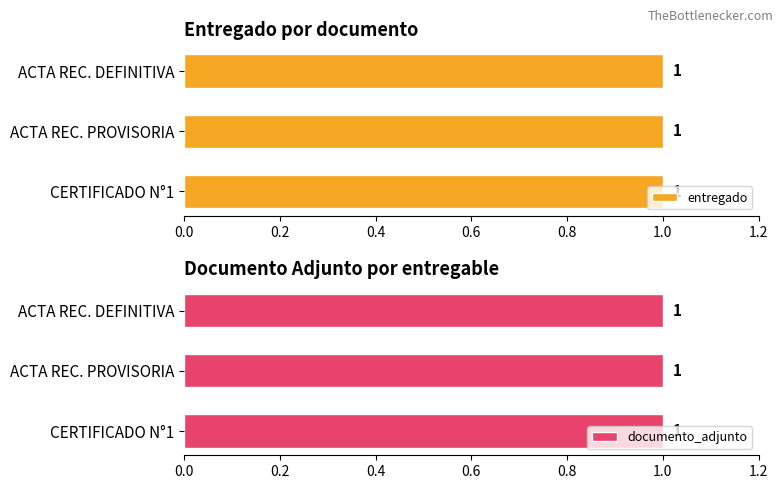

The value of entregado at CERTIFICADO N°1 is 0. True or false?

False